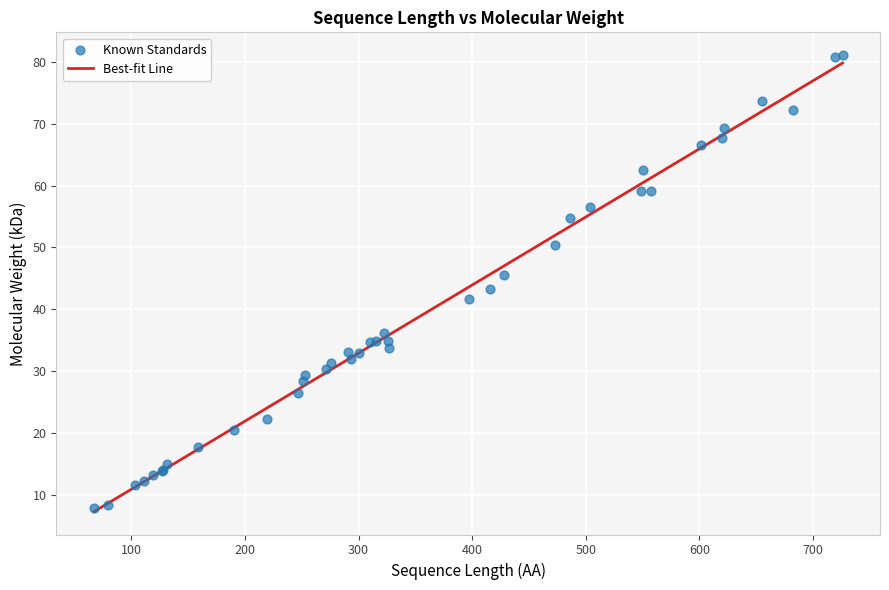

What is the maximum value for Best-fit Line?

79.8